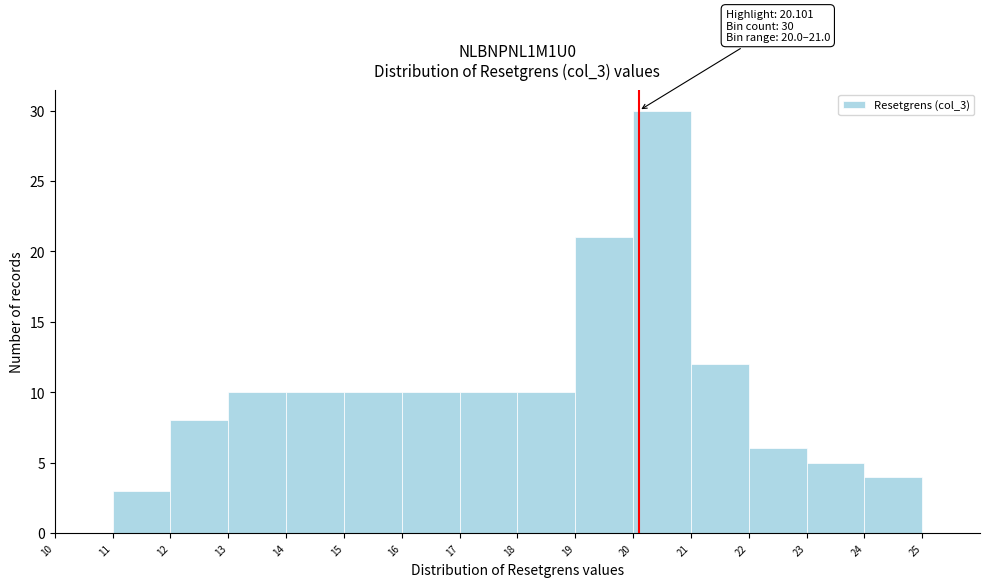

Over which range of the x-axis is the bar tallest?

20 to 21